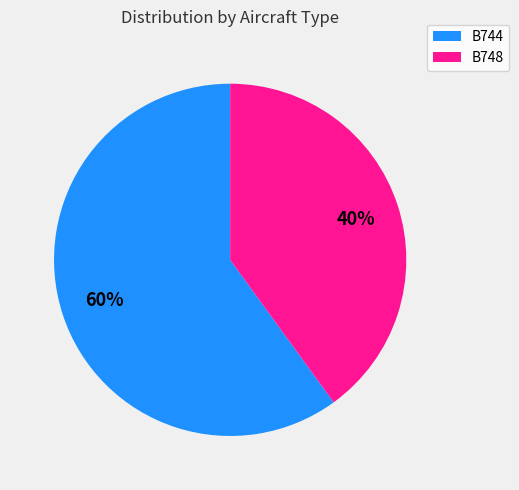

Which category has the biggest portion of the pie?

B744